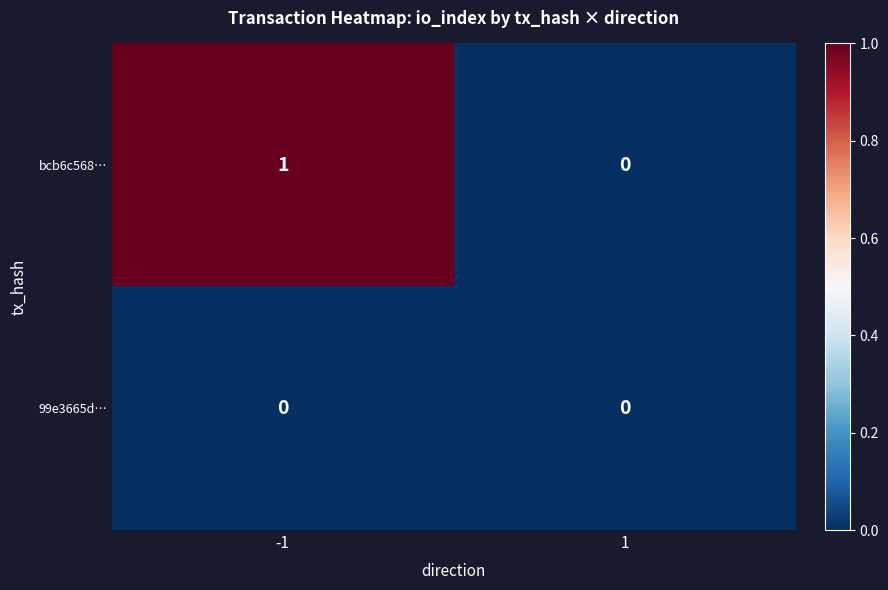

At -1, list the series in order from largest to smallest.

bcb6c568…, 99e3665d…